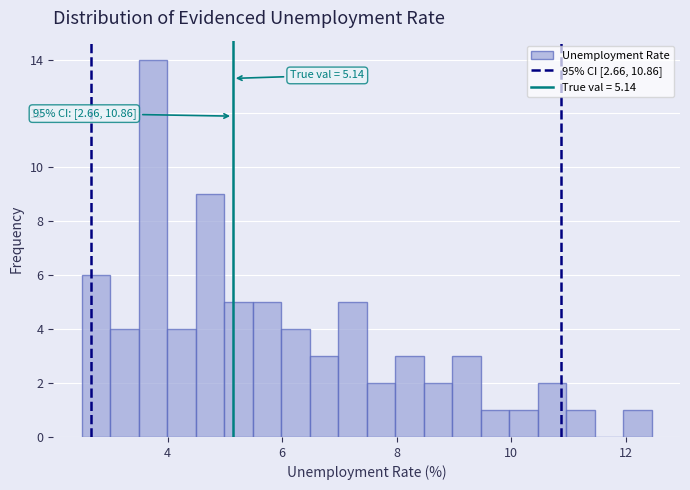

Around what value on the x-axis is the tallest bar? Give the approximate position of its centre, as read against the axis.

3.8